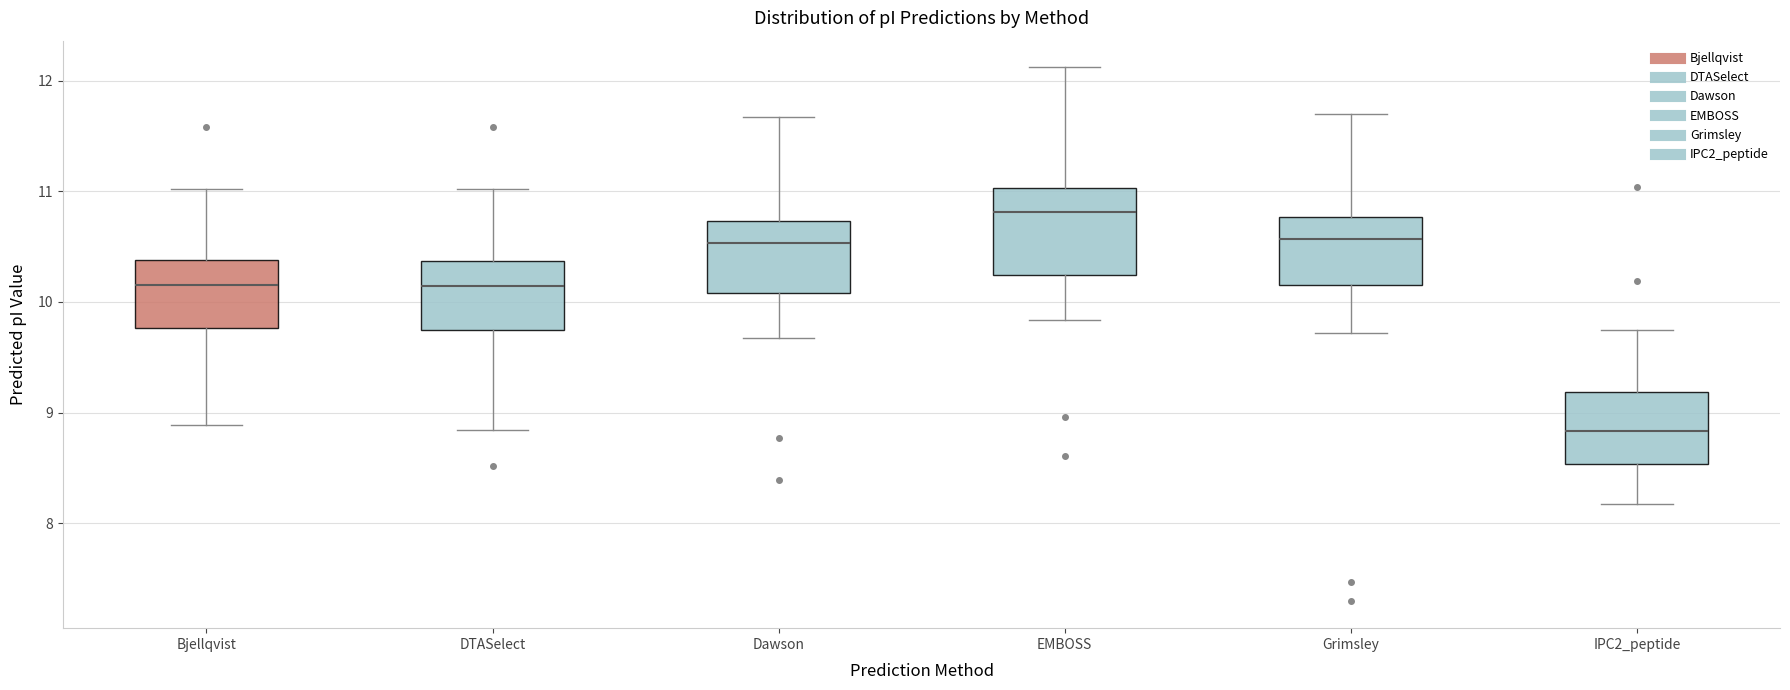

Which box is the tallest, from its lower edge to its upper edge?

EMBOSS